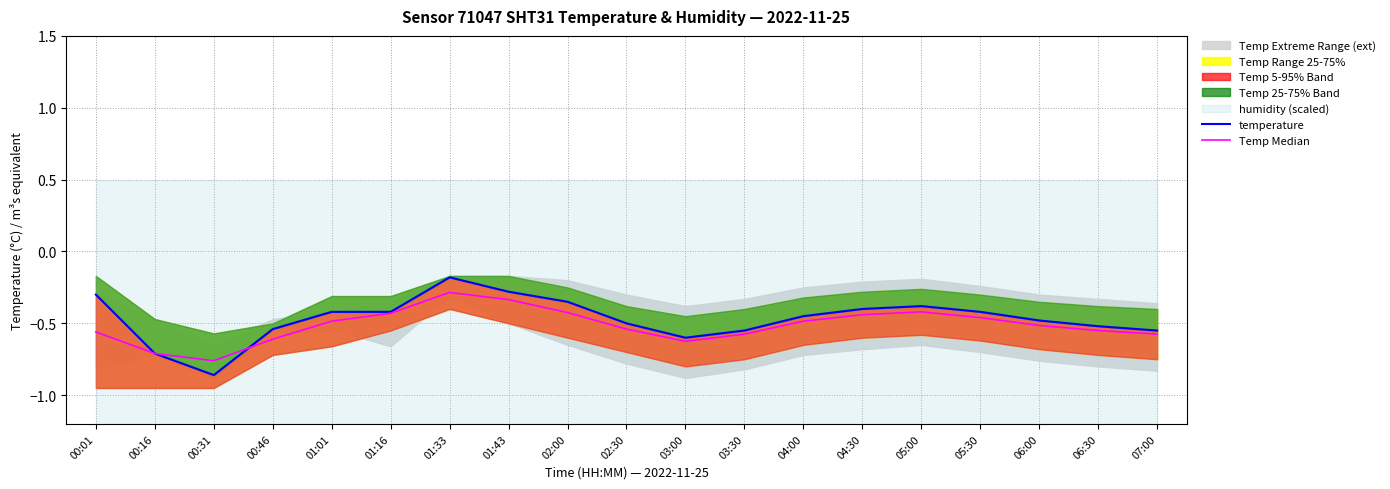

At which label does Temp Median reach its peak?

01:33